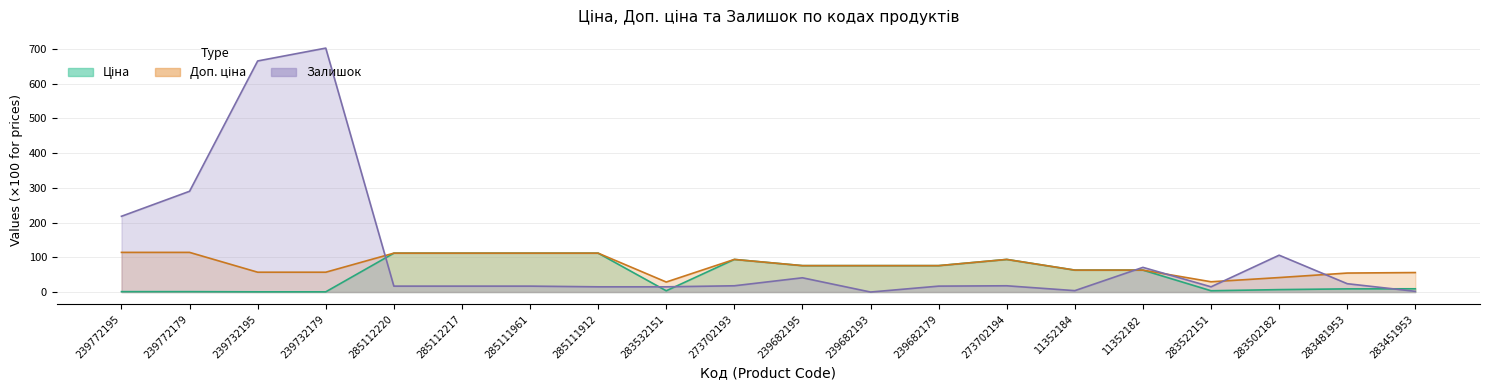

At 283522151, list the series in order from smallest to largest.

Ціна, Залишок, Доп. ціна